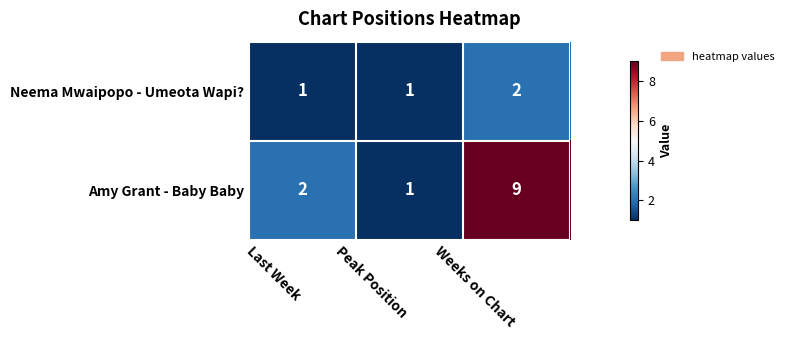

Rank the series by their maximum value, from lowest to highest.

Neema Mwaipopo - Umeota Wapi?, Amy Grant - Baby Baby